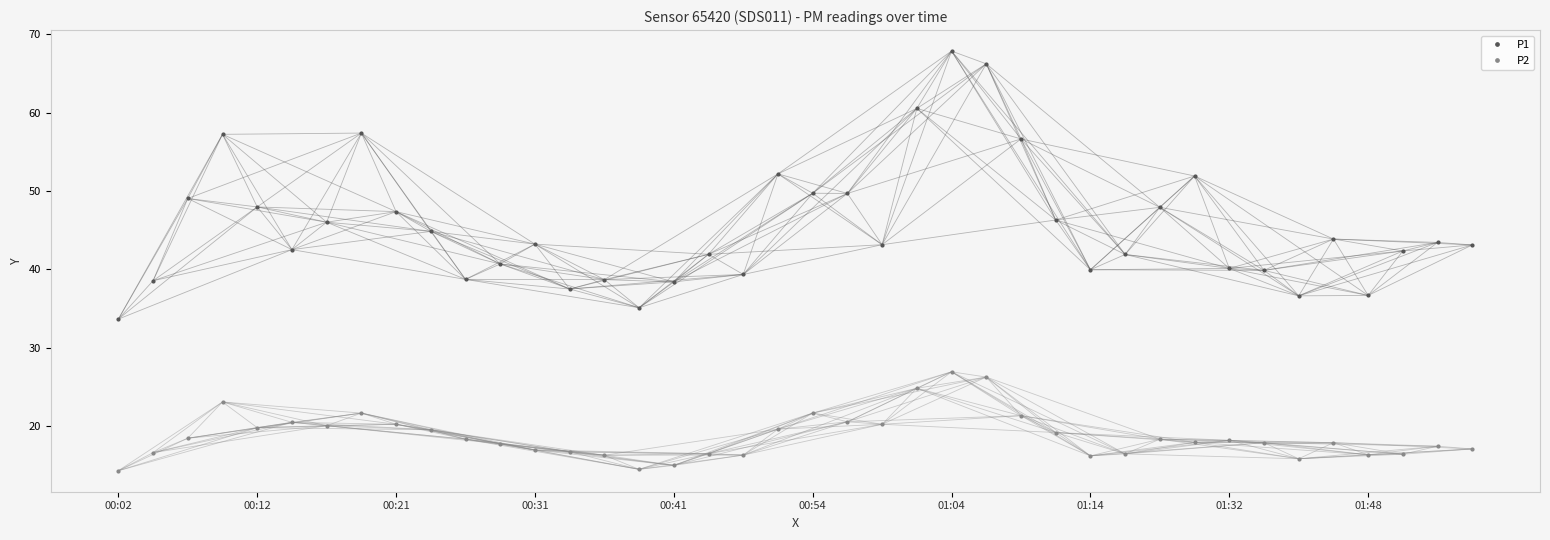

What is the minimum value shown in the chart?

14.3